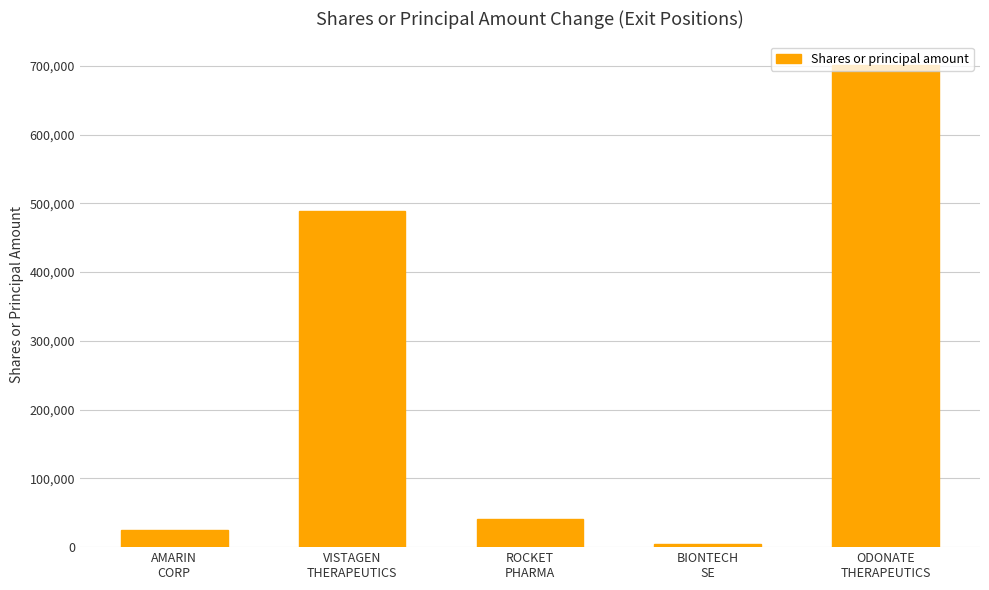

What is the average value?

251727